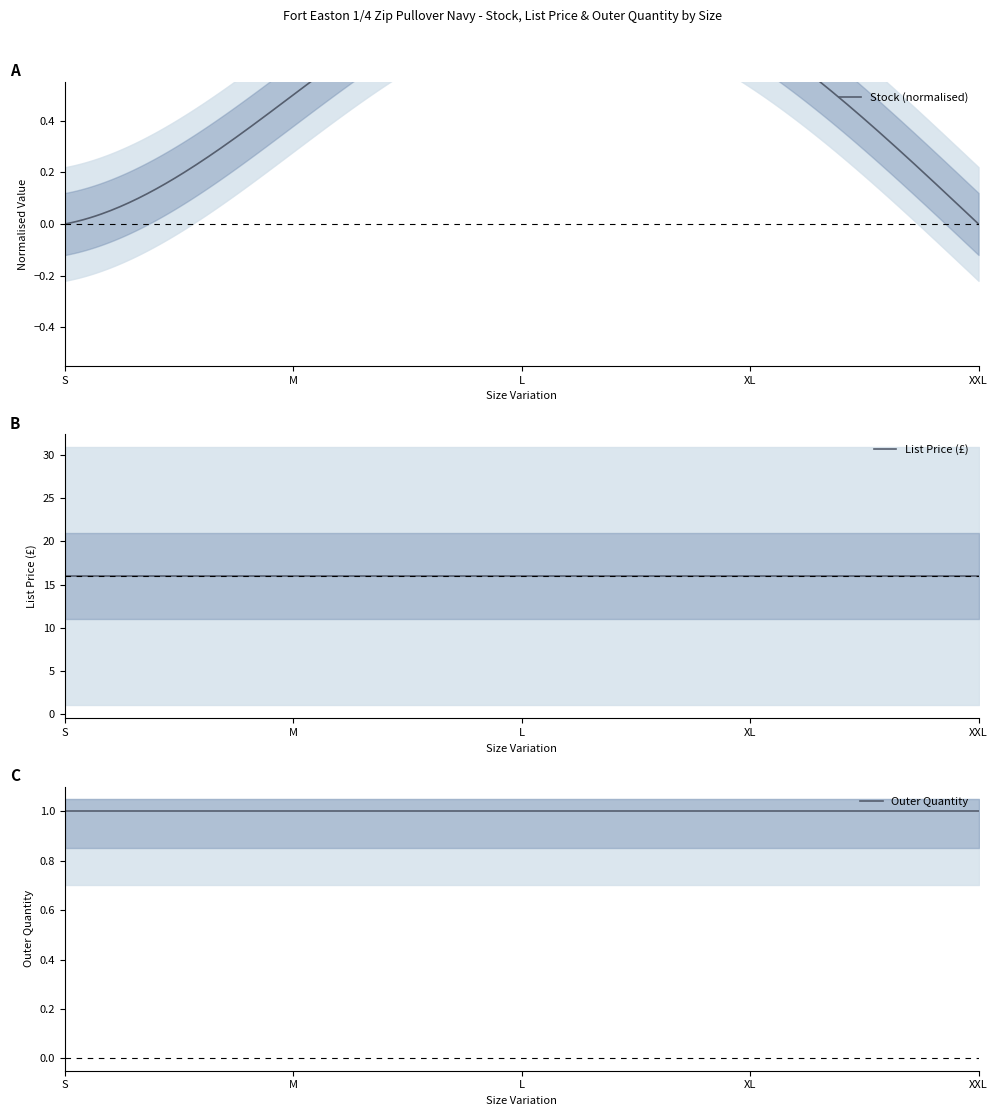

What is the label of the 1st point from the right?

XXL